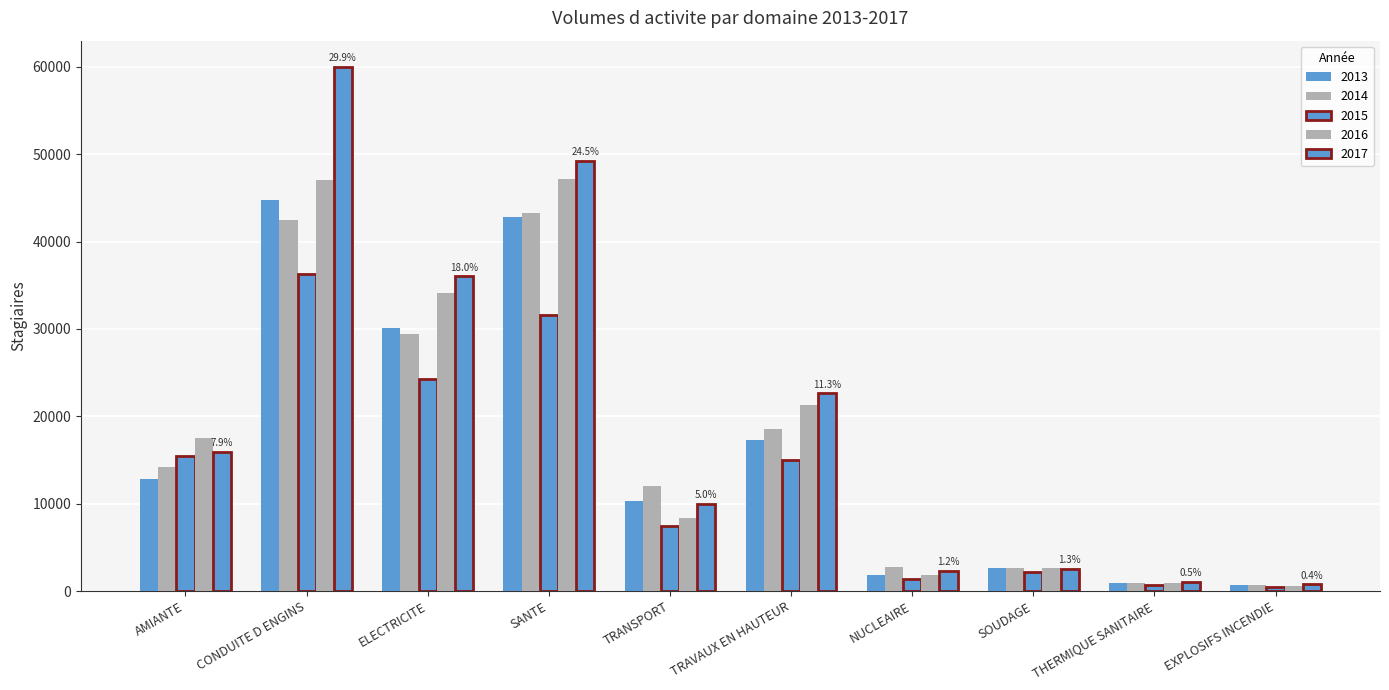

Where does the 2017 series first go above 15926?

CONDUITE D ENGINS